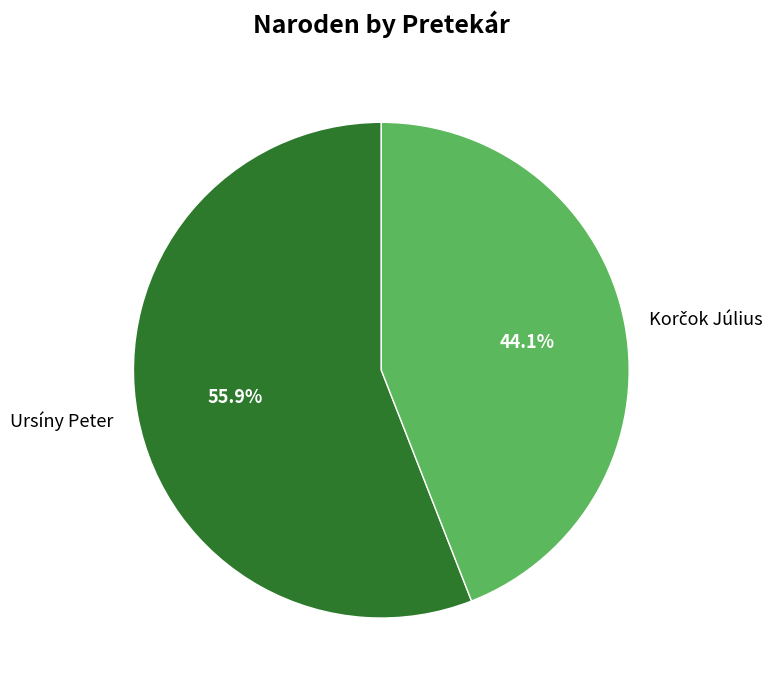

Which category has the biggest portion of the pie?

Ursíny Peter